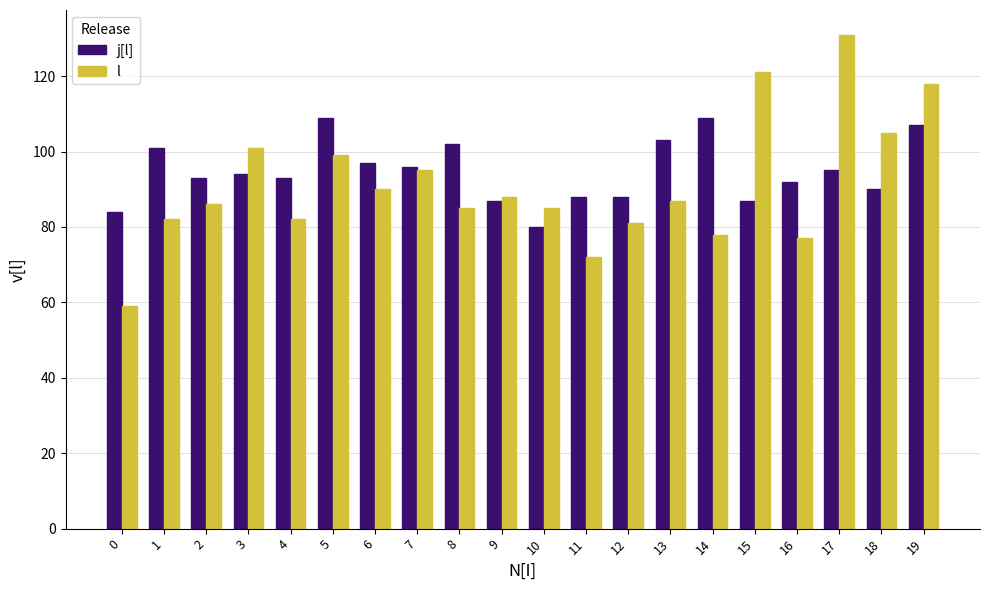

Where does the j[l] series first go above 94?

1